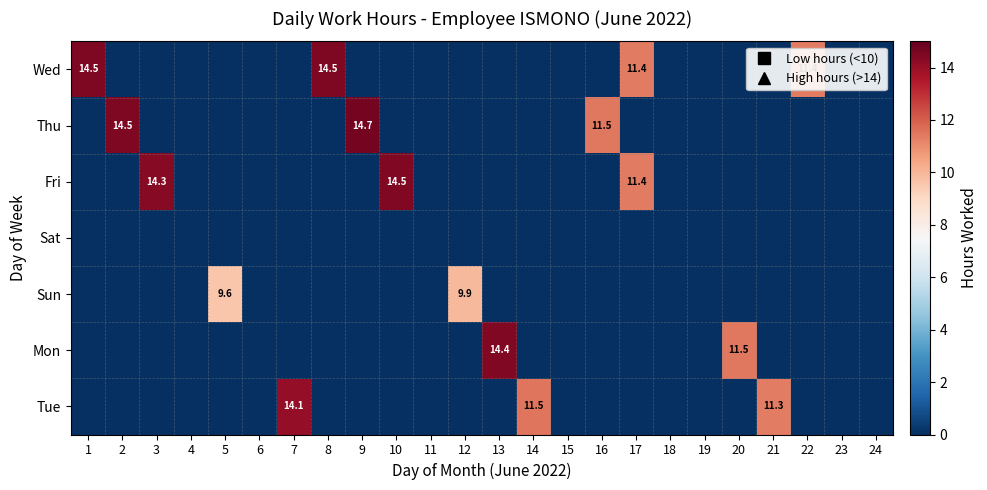

What is the difference between the maximum and minimum values in the Sun series?

9.9